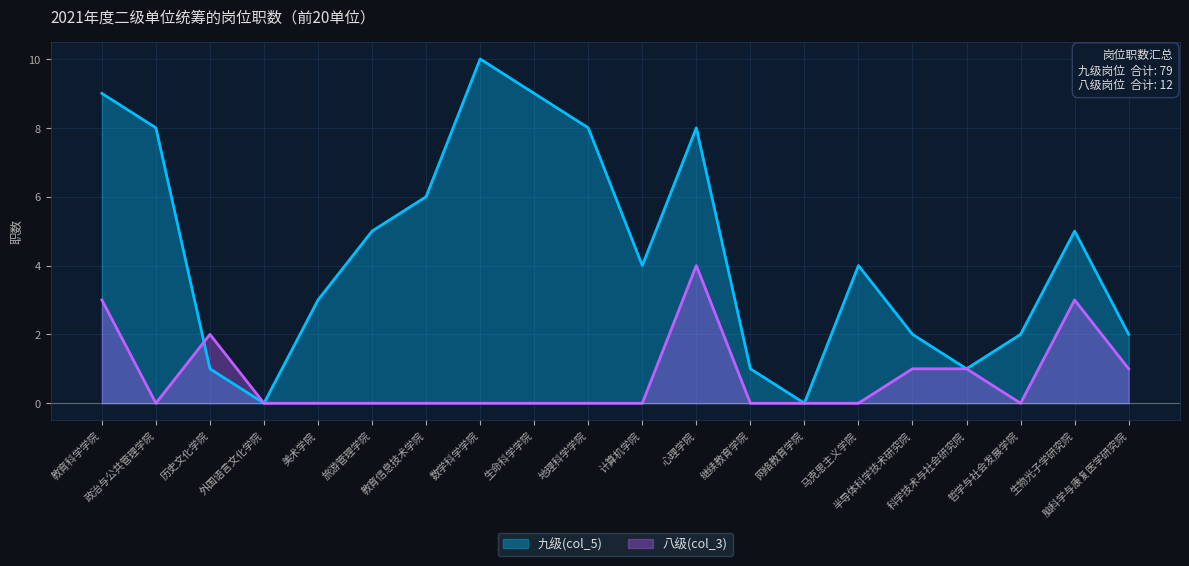

What is the total value across all series at 哲学与社会发展学院?

2